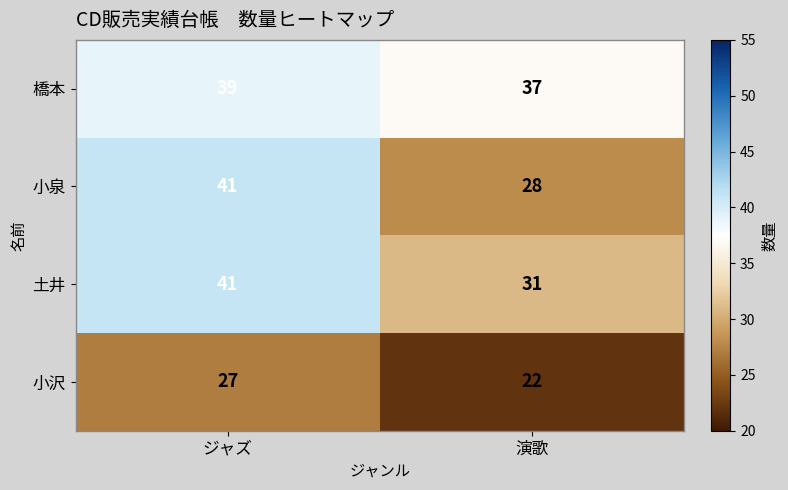

Which series has the widest spread of values?

小泉